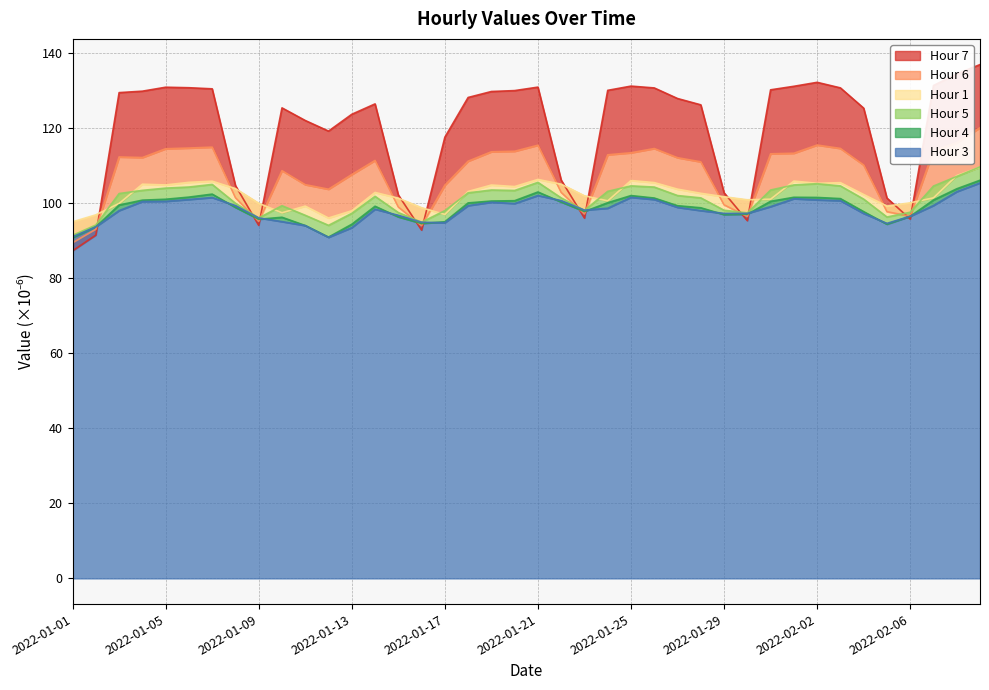

What is the difference between the maximum and minimum values in the Hour 6 series?

30.7